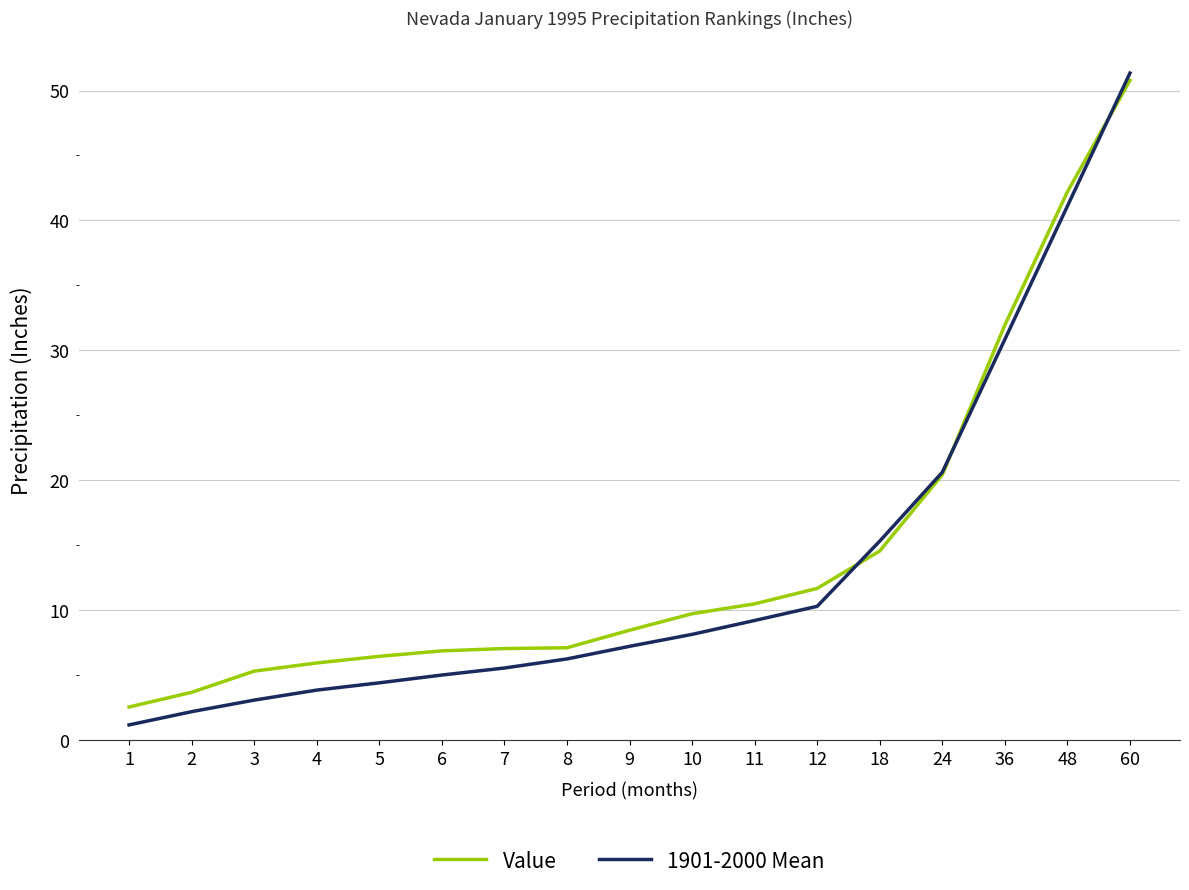

What is the minimum value shown in the chart?

1.2